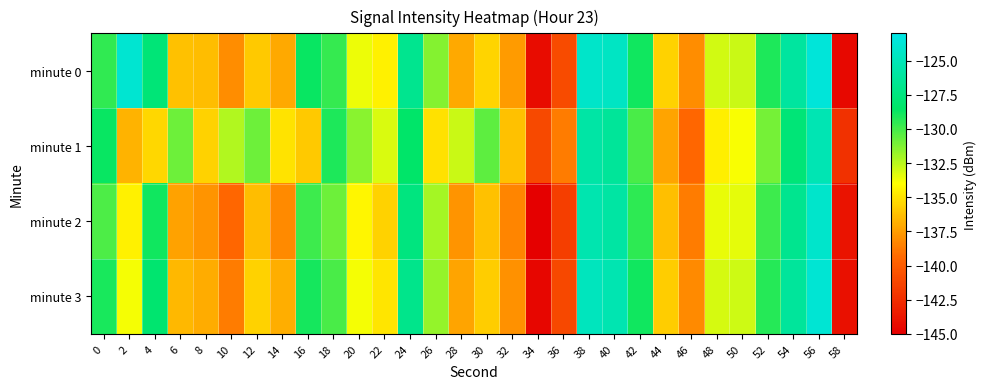

How many categories are shown in the chart?

30